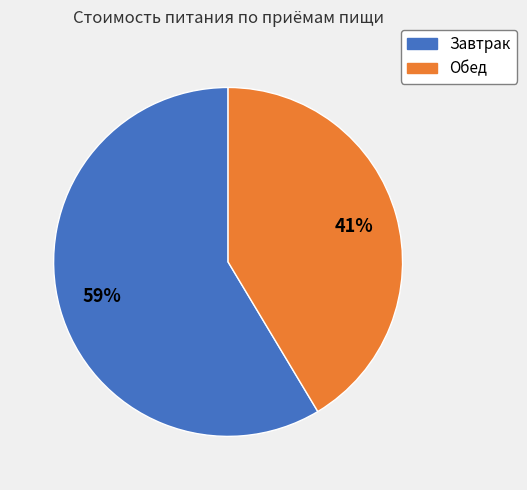

Is it true that Обед is 36% of the pie?

False